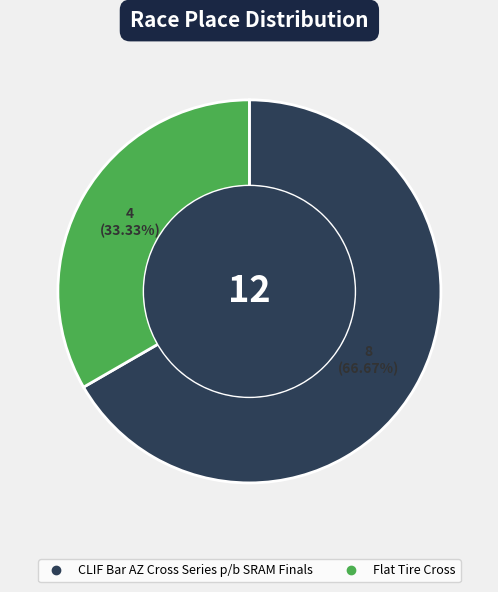

The Flat Tire Cross slice represents 33% of the pie. True or false?

True